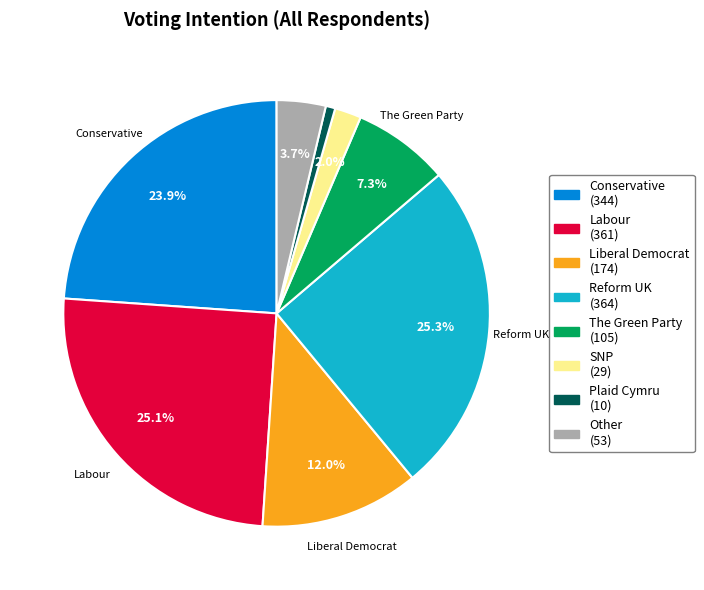

Is it true that Reform UK is 18% of the pie?

False